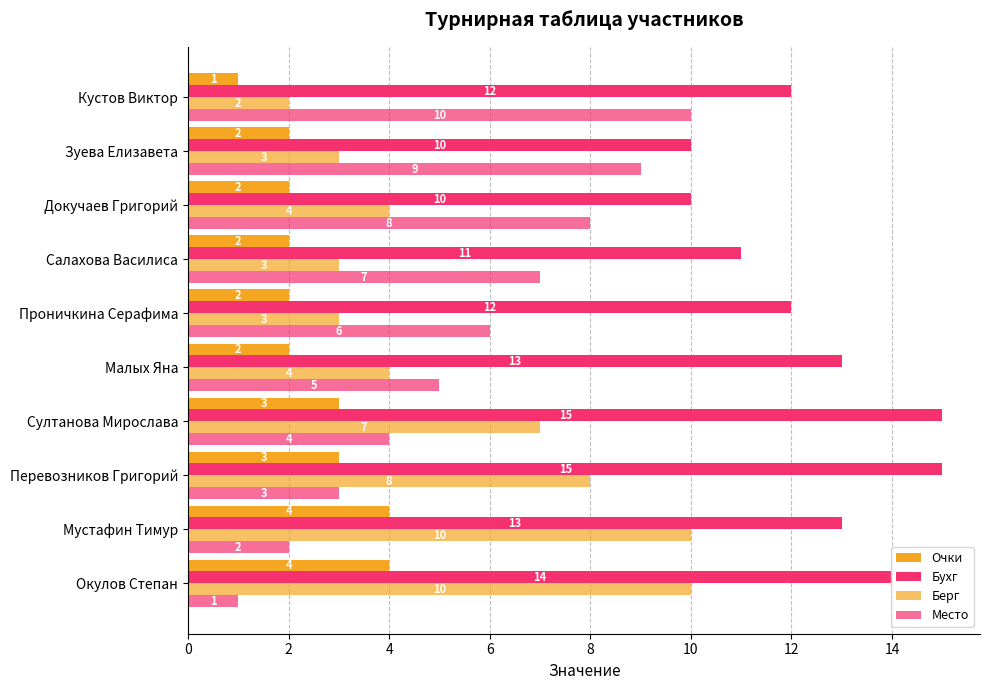

Count the number of data series in this chart.

4